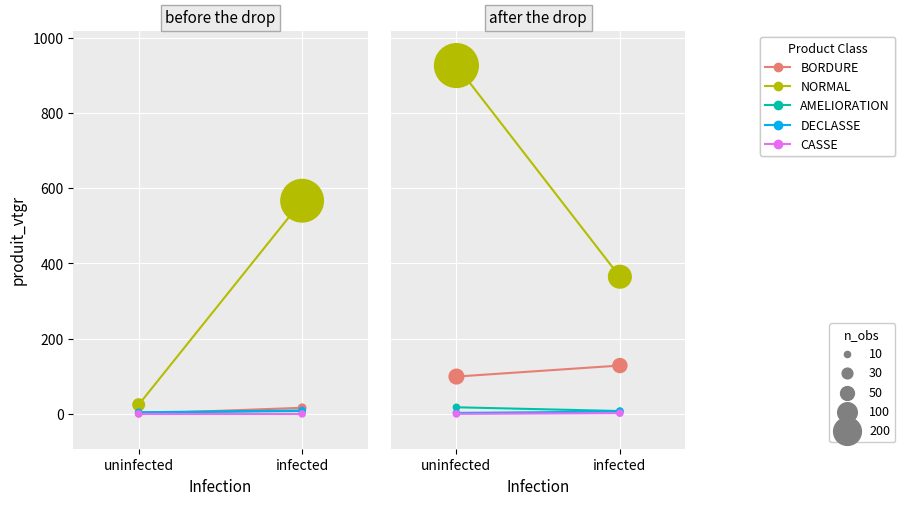

Which series contains the lowest Y value?

CASSE